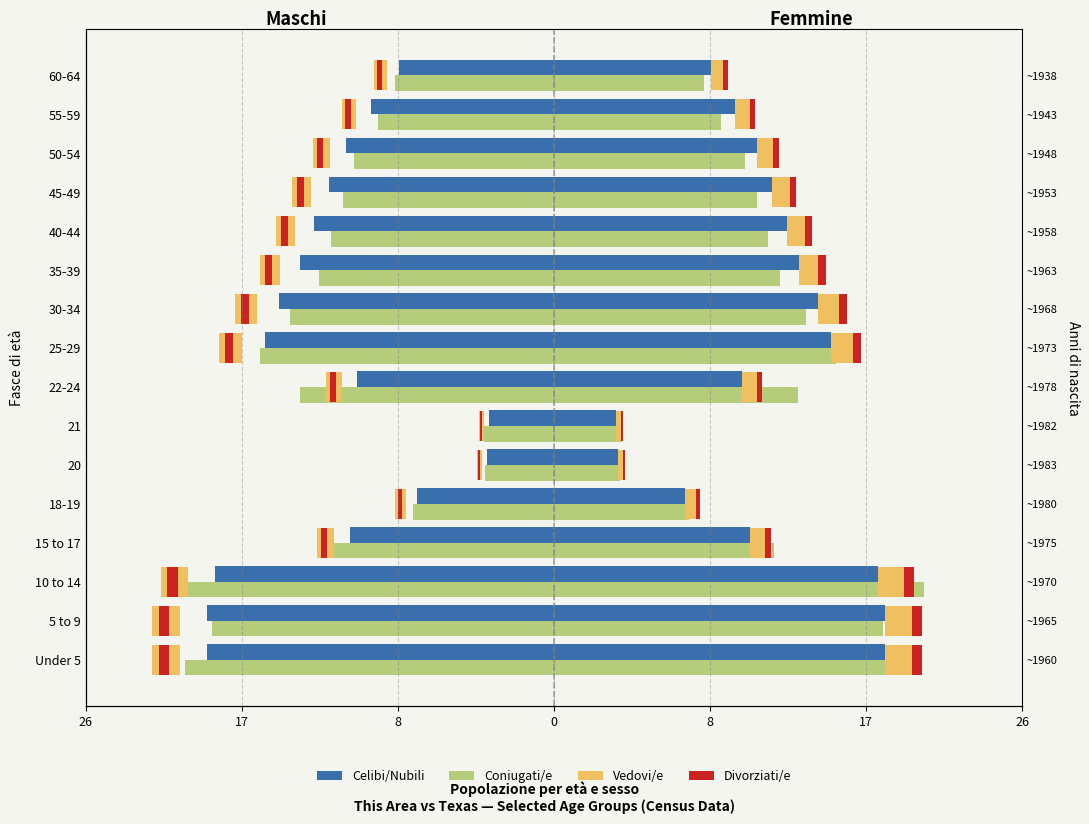

What is the difference between the highest and lowest values at 8?

21.3